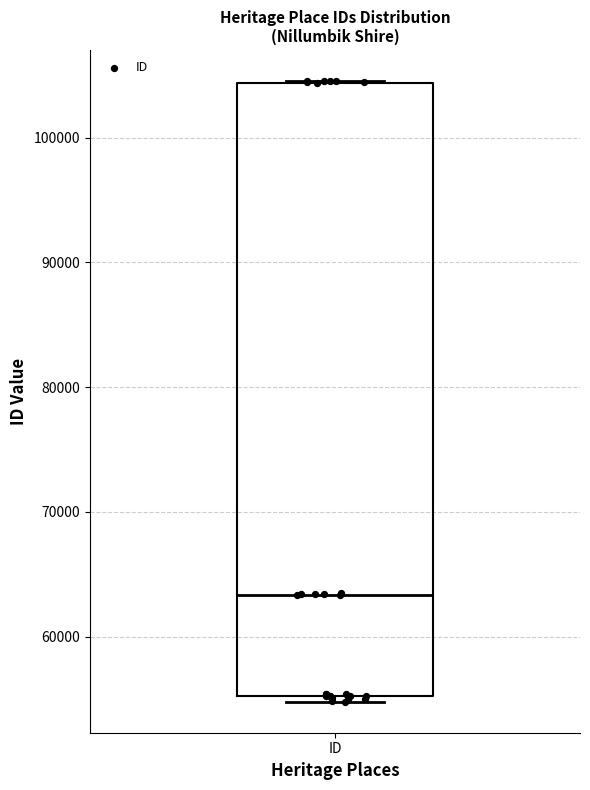

Read this box plot against the y-axis: the position of the median line, the range covered by the box, and the ends of both whiskers. The values are not printed on the chart, so give them approximately, as read against the axis.

median 63000, box 55000 to 104000, whiskers 55000 (just below the box's lower edge) to 105000